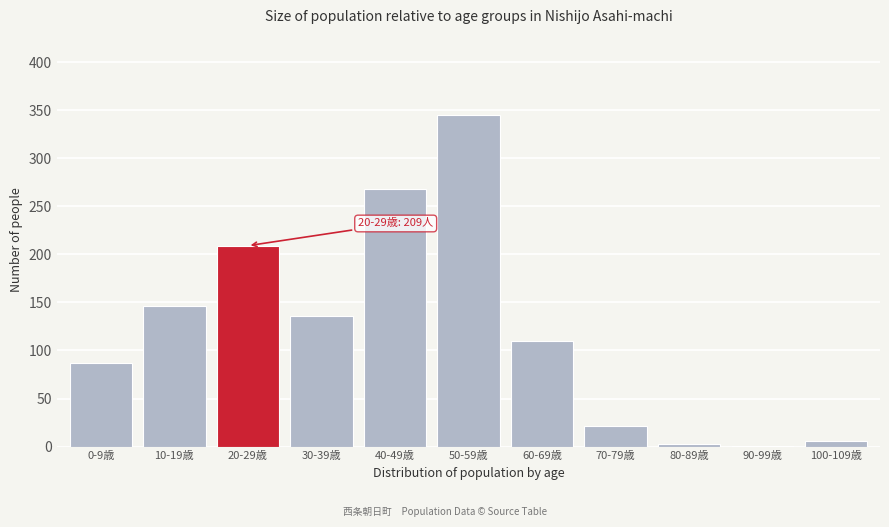

Reading right to left, what are all the values shown in this chart?

100-109歳=6	90-99歳=1	80-89歳=3	70-79歳=21	60-69歳=110	50-59歳=345	40-49歳=268	30-39歳=136	20-29歳=209	10-19歳=146	0-9歳=87